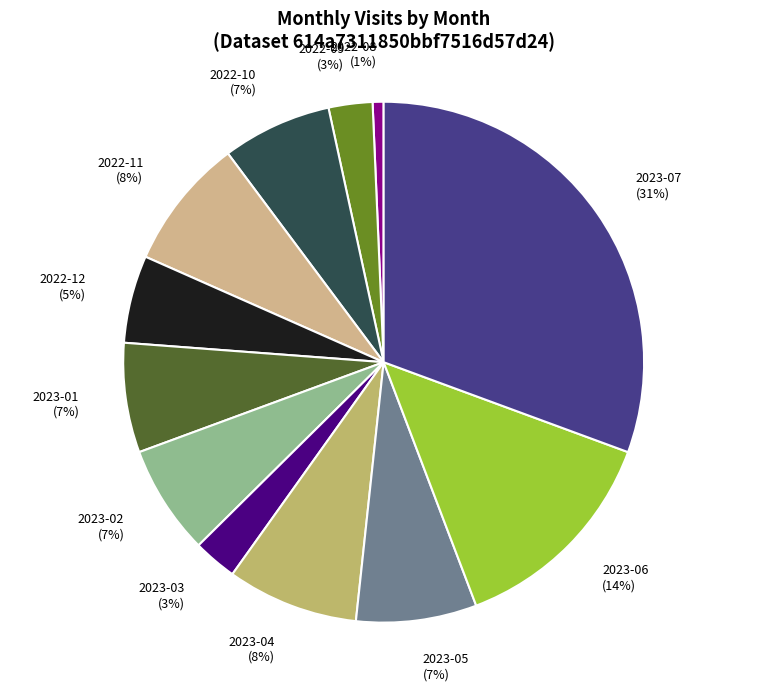

Is it true that 2023-05 is 7% of the pie?

True